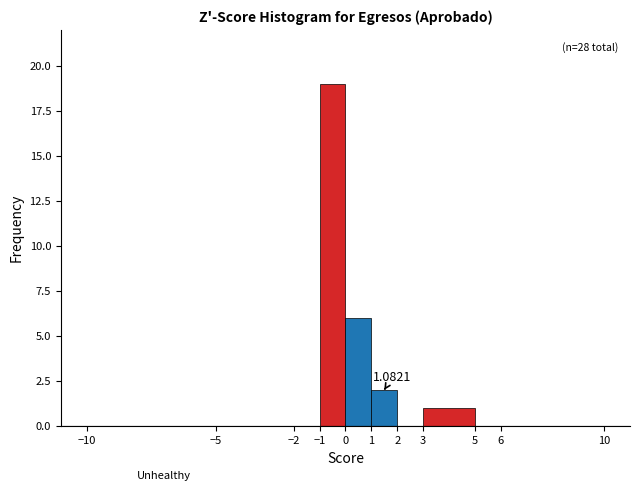

Over which range of the x-axis is the bar tallest?

-1 to 0